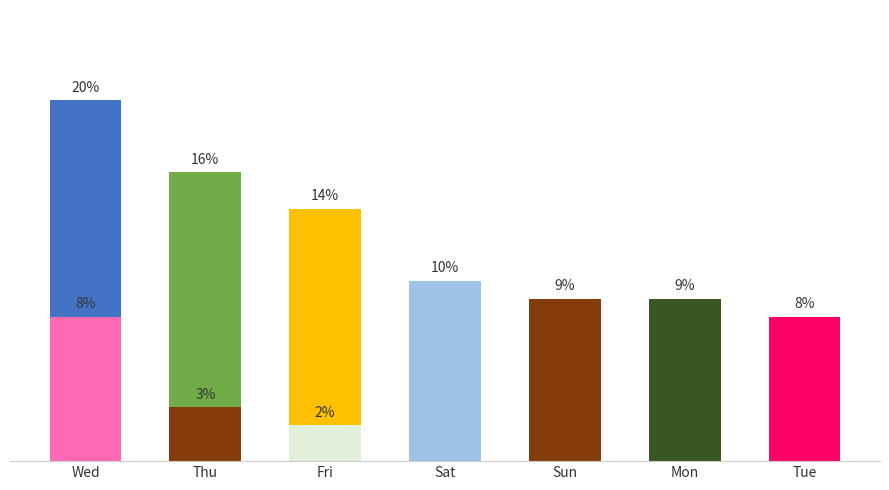

What is the change in value from Sat to Tue?

-2